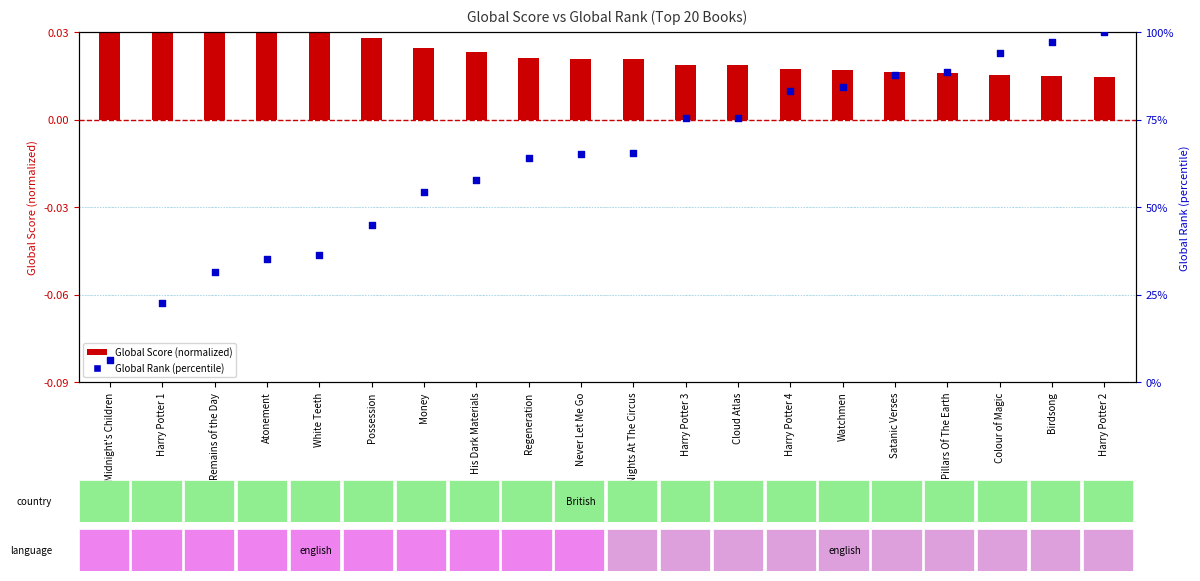

What is the change in value from Watchmen to Harry Potter 2?

+15.8